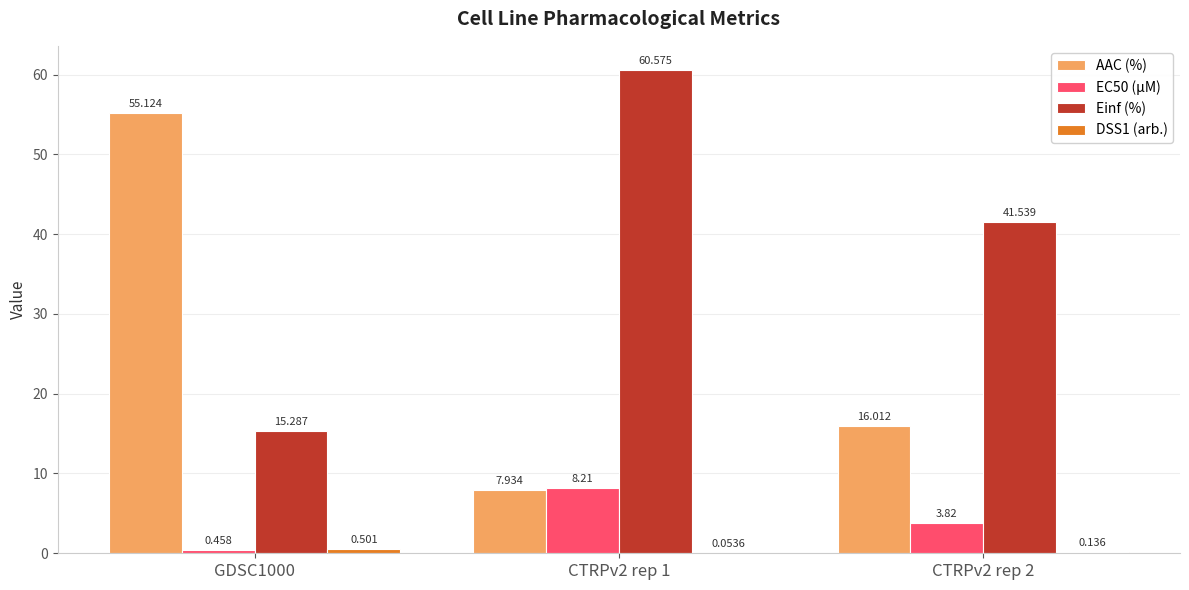

Which series changed the most between CTRPv2 rep 1 and CTRPv2 rep 2?

Einf (%)